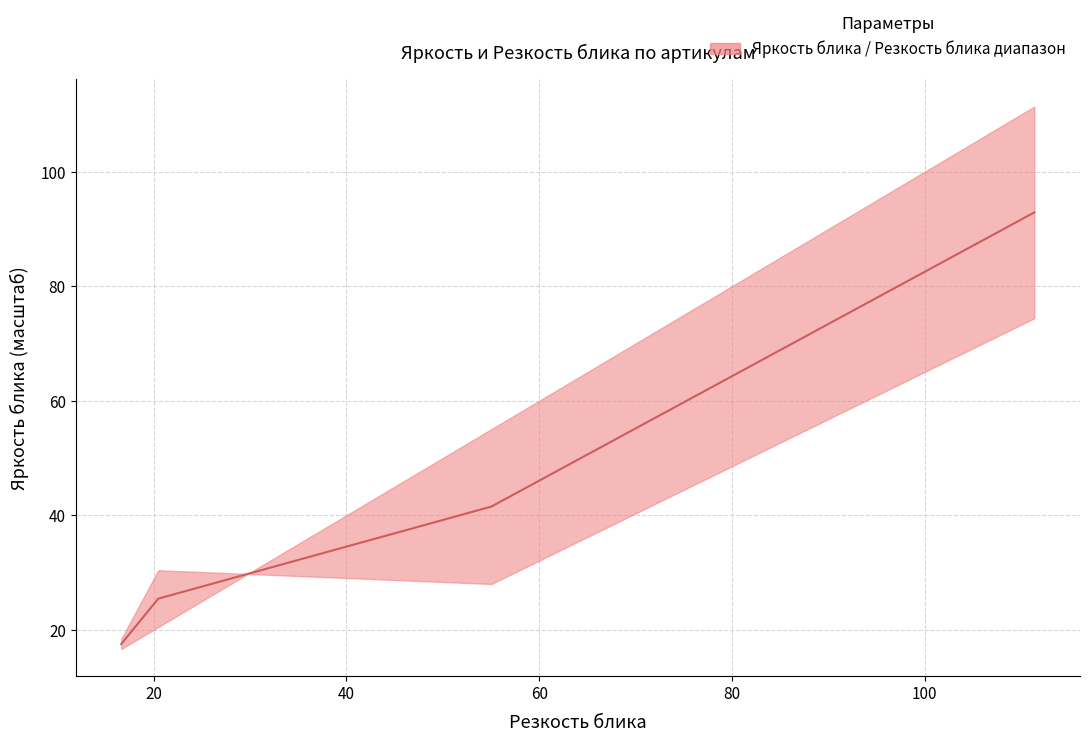

How many values are below 25?

3